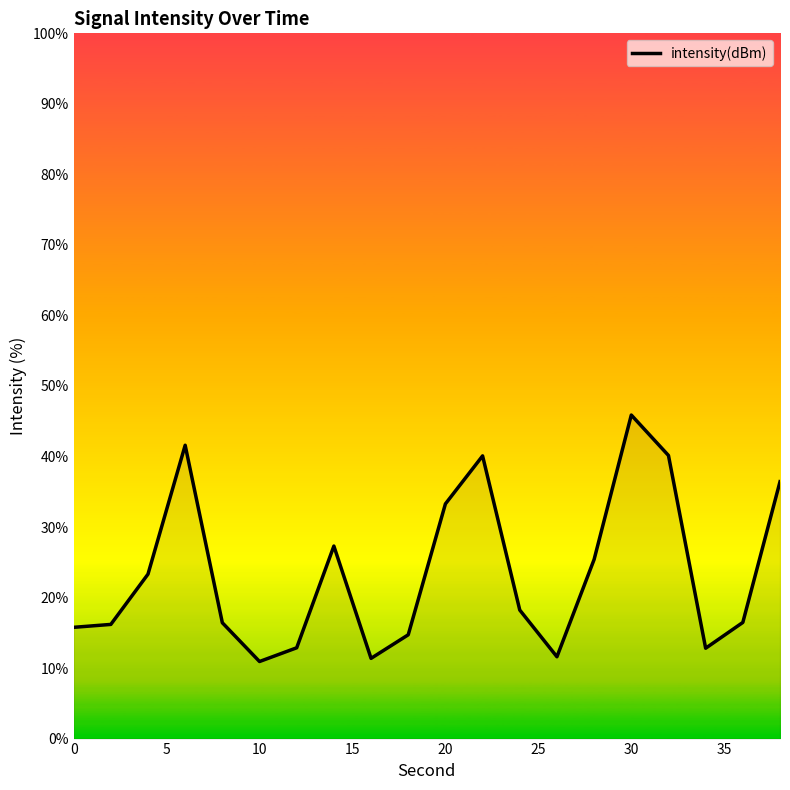

What is the difference between the maximum and minimum values?

34.9